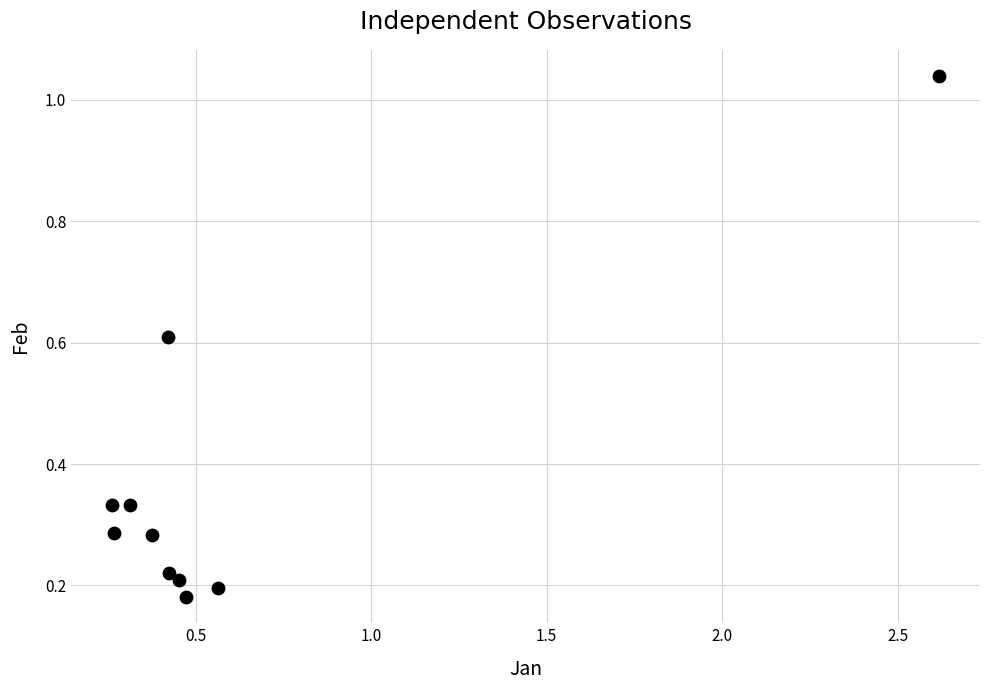

What is the range of X values (max minus min)?

2.4